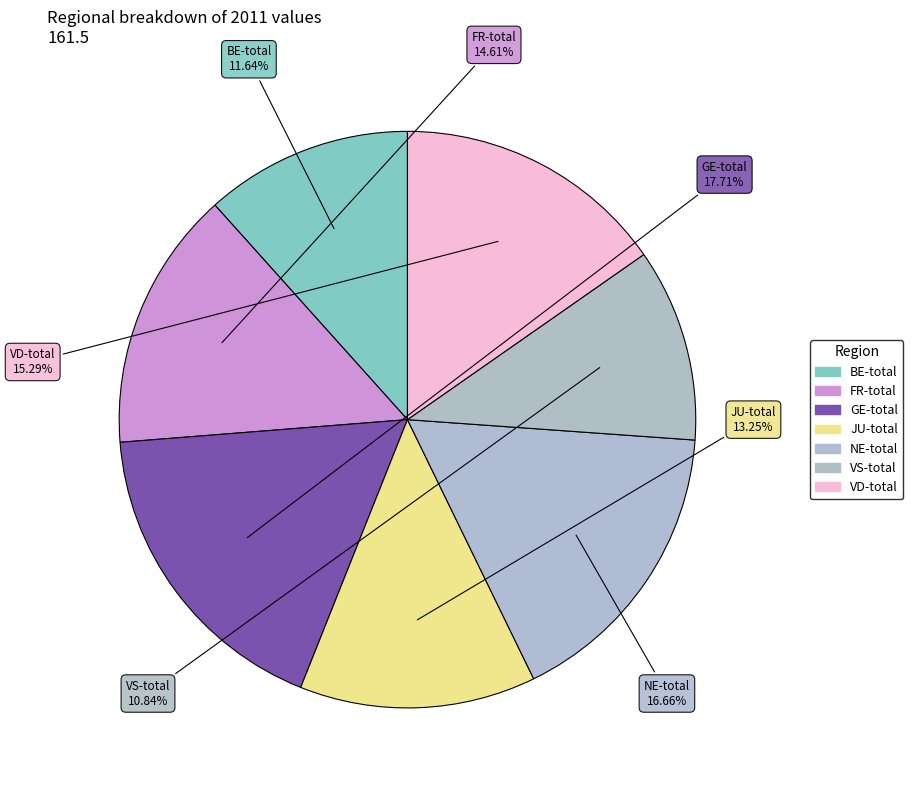

How many segments does this pie chart have?

7